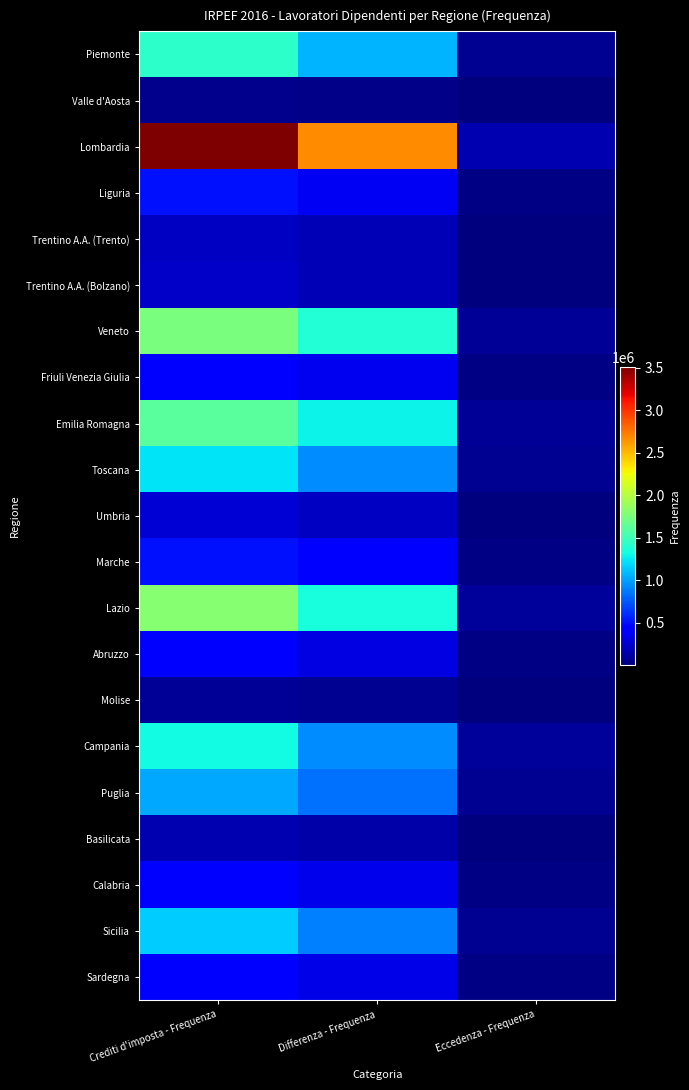

List the series in order of their peak value, highest first.

Lombardia, Lazio, Veneto, Emilia Romagna, Piemonte, Campania, Toscana, Sicilia, Puglia, Marche, Liguria, Sardegna, Calabria, Friuli Venezia Giulia, Abruzzo, Umbria, Trentino A.A. (Bolzano), Trentino A.A. (Trento), Basilicata, Molise, Valle d'Aosta